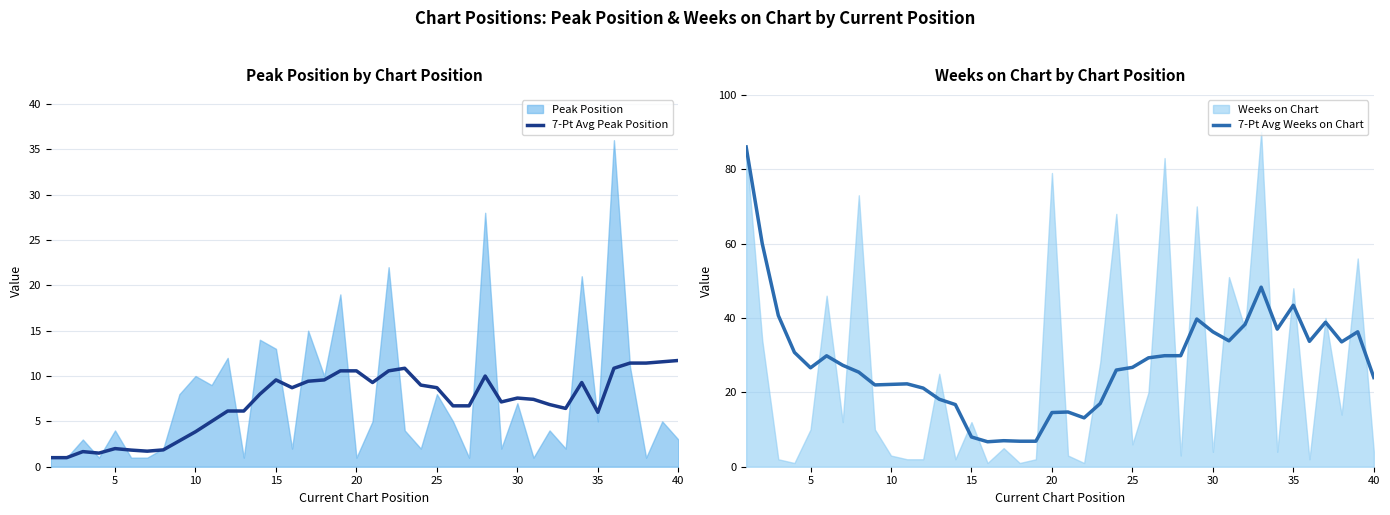

What is the minimum value for 7-Pt Avg Peak Position?

1.0